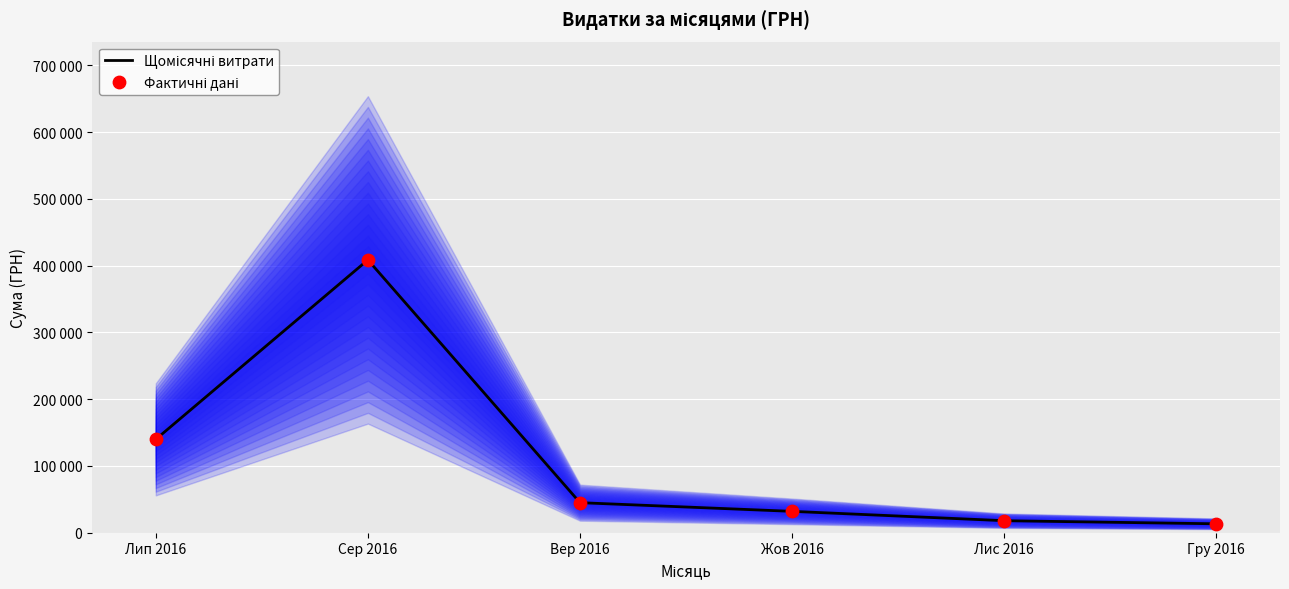

Is the value of Щомісячні витрати at Жов 2016 greater than the value of Фактичні дані at Сер 2016?

No